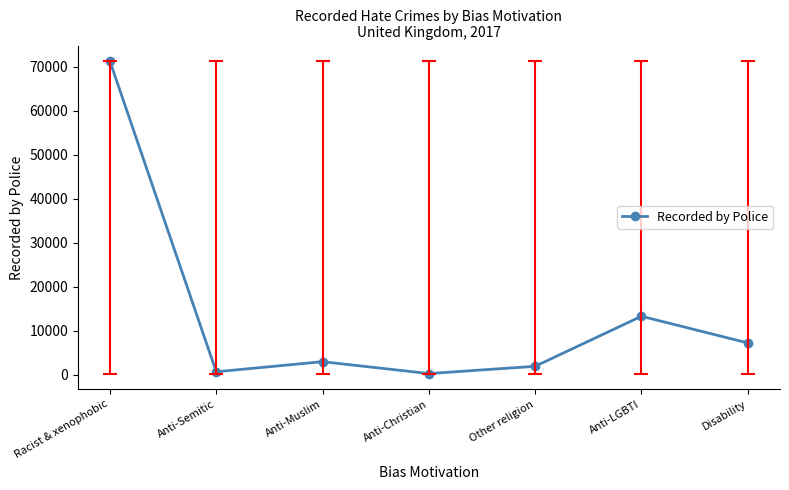

Reading right to left, list all the values displayed in this chart.

7226	13289	1916	264	2965	672	71251